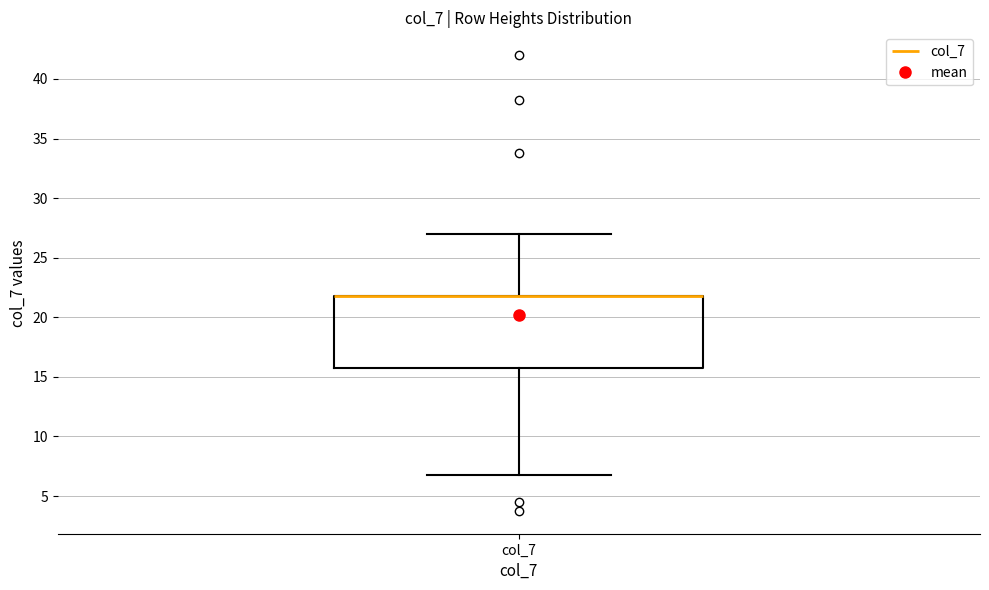

Read this box plot against the y-axis: the position of the median line, the range covered by the box, and the ends of both whiskers. The values are not printed on the chart, so give them approximately, as read against the axis.

median 22 (drawn on the box's upper edge), box 16 to 22, whiskers 7 to 27